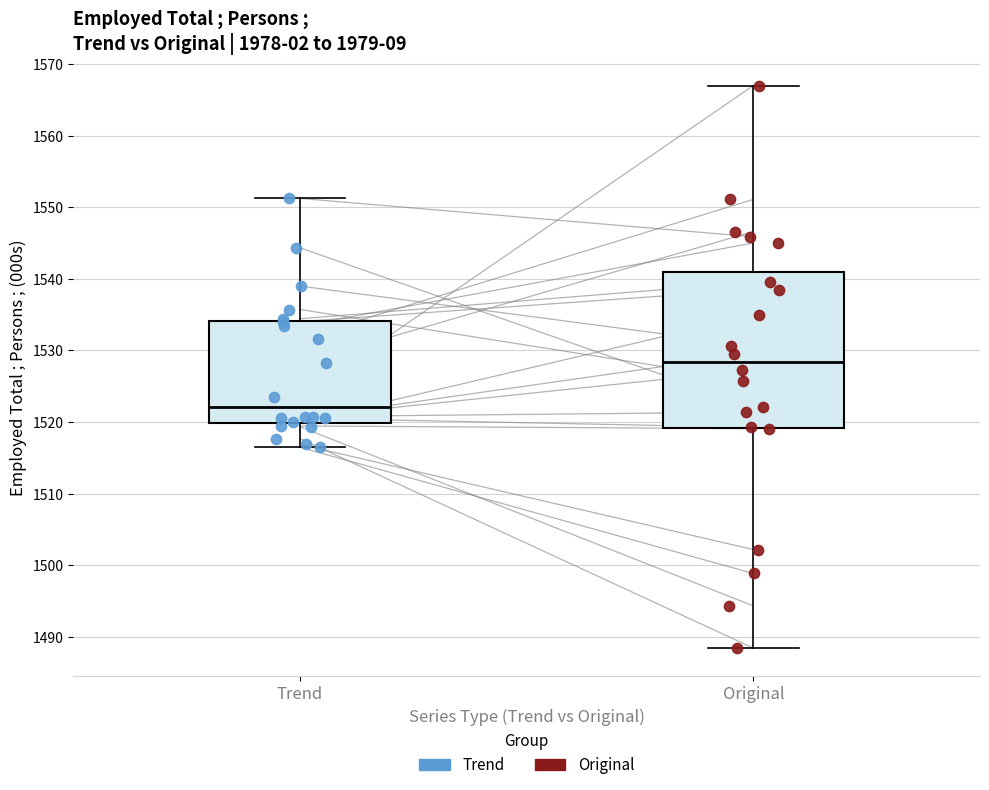

Which box has the highest median line?

Original